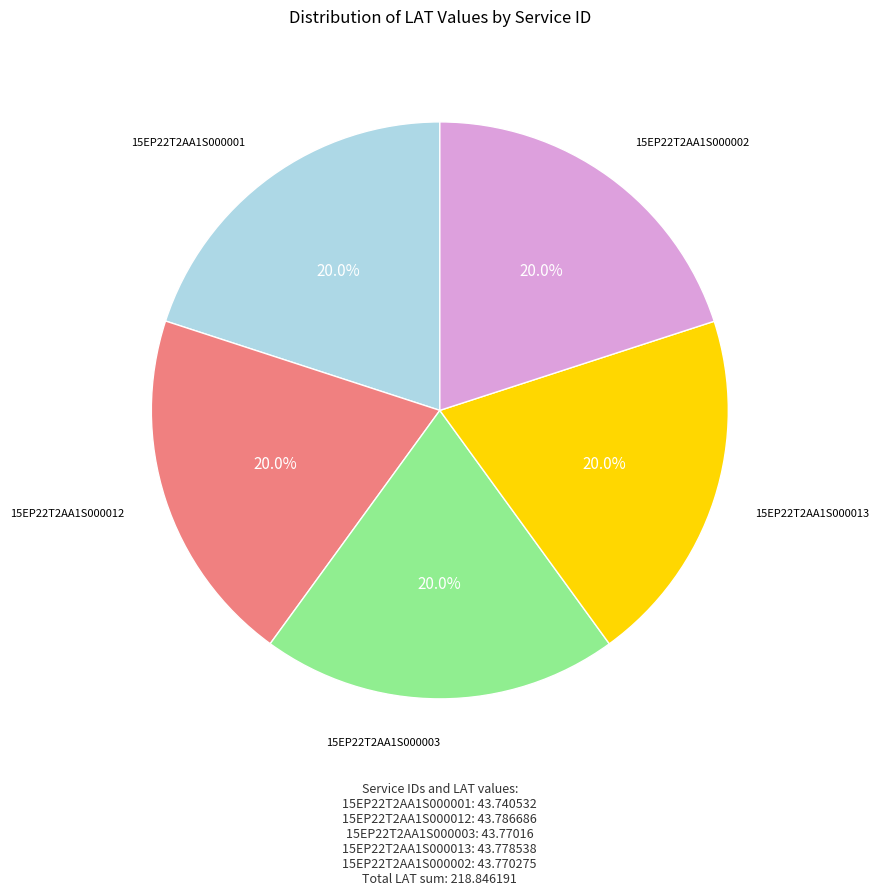

Is there a majority slice in this chart?

No